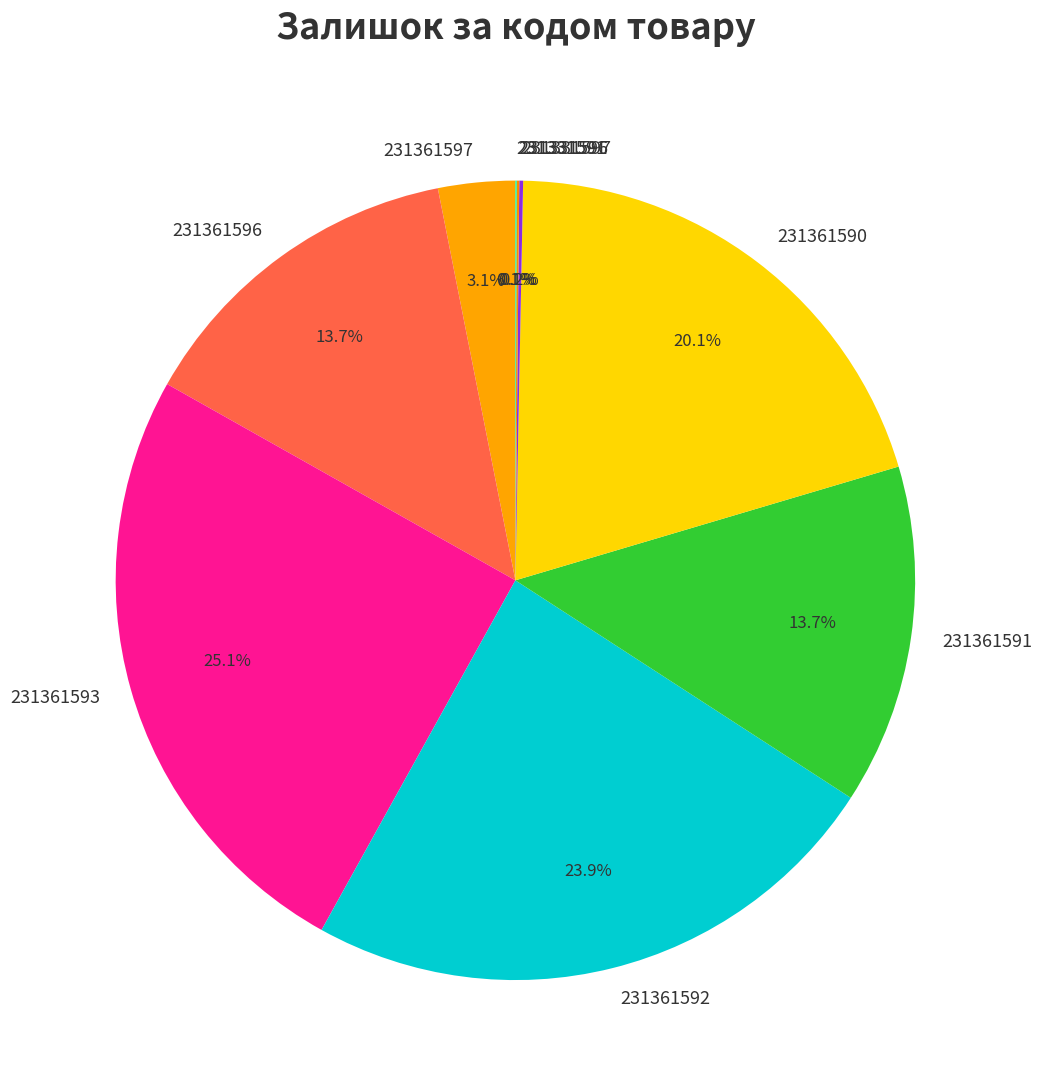

Is it true that 231361590 is 20% of the pie?

True